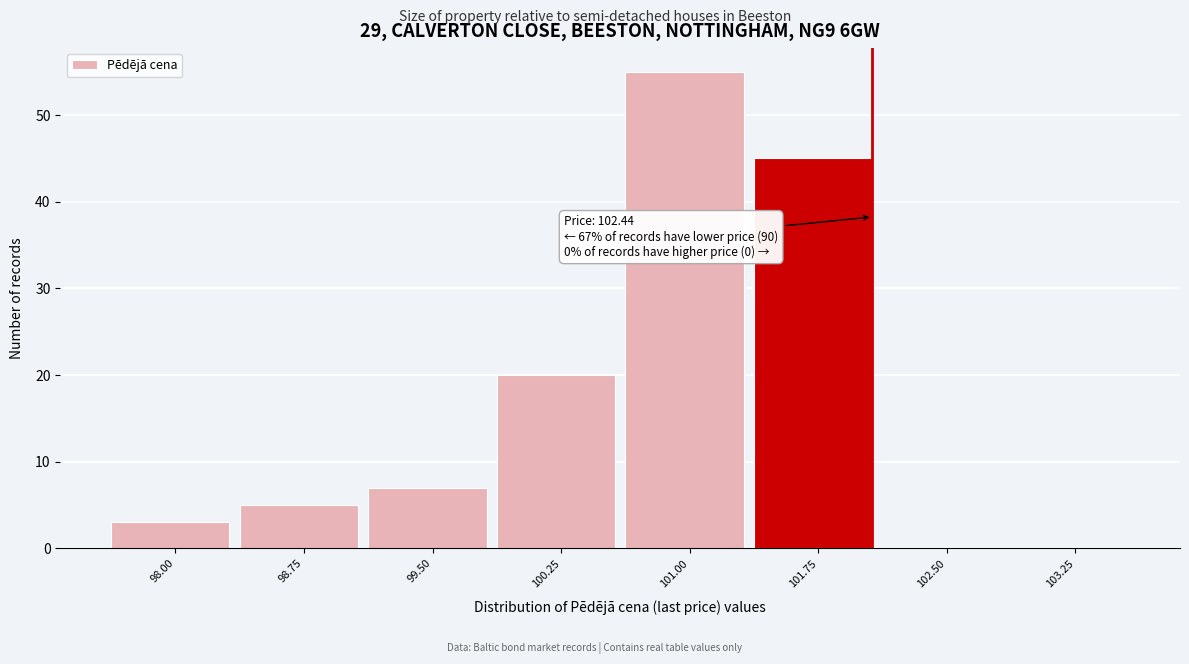

Reading right to left, list all the values displayed in this chart.

103.25=0	102.50=0	101.75=45	101.00=55	100.25=20	99.50=7	98.75=5	98.00=3